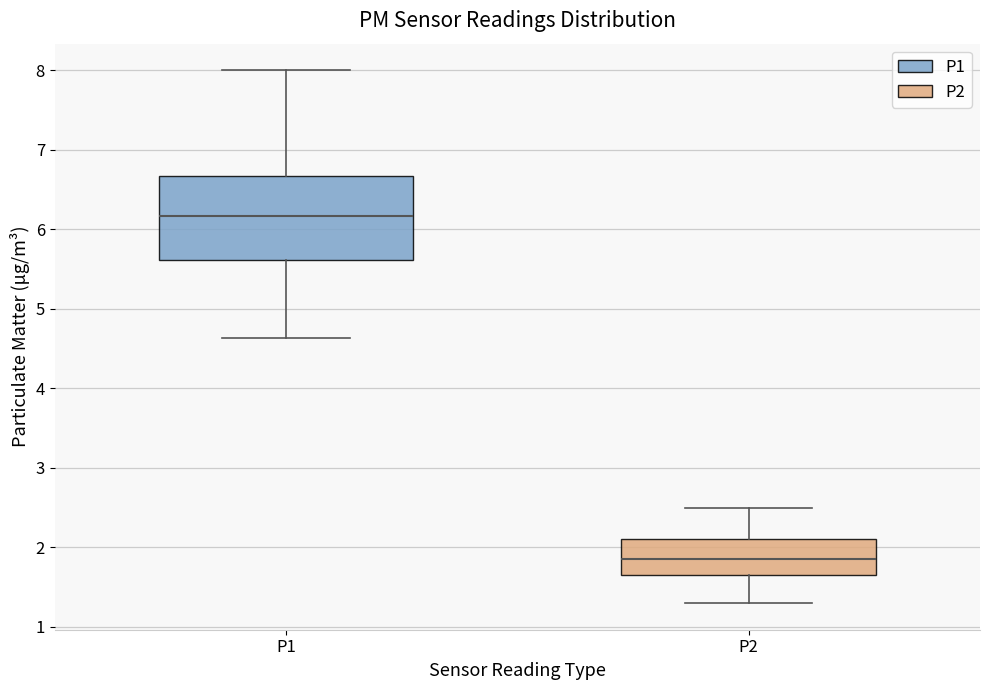

Which box has the highest median line?

P1